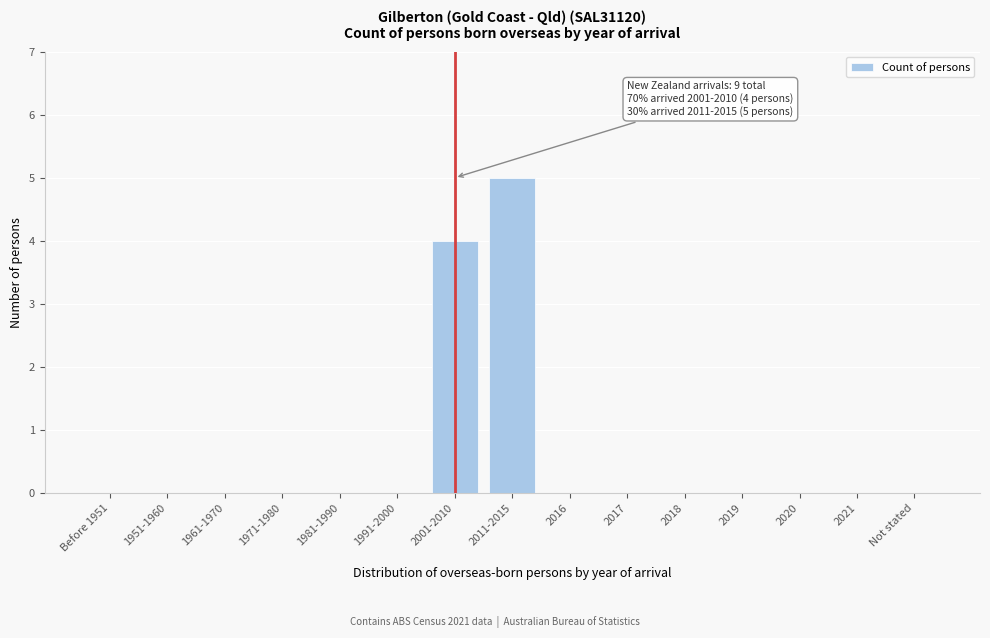

Reading right to left, extract all data points from this chart.

Not stated=0	2021=0	2020=0	2019=0	2018=0	2017=0	2016=0	2011-2015=5	2001-2010=4	1991-2000=0	1981-1990=0	1971-1980=0	1961-1970=0	1951-1960=0	Before 1951=0